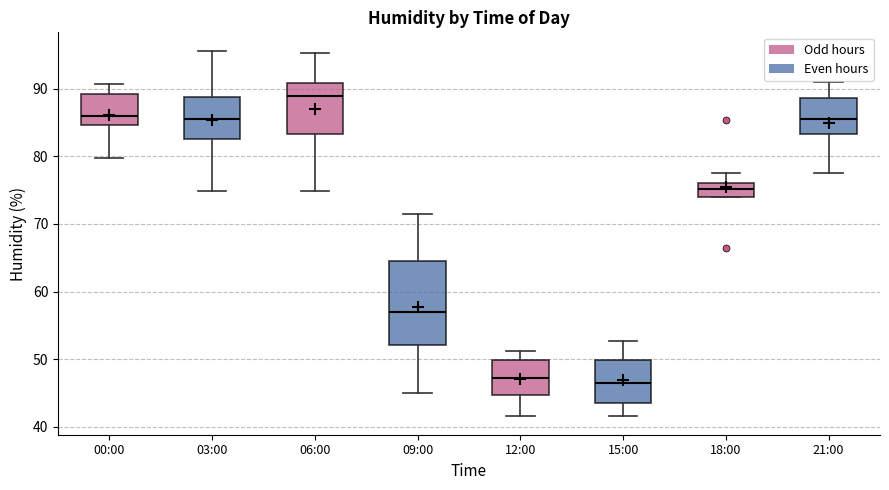

Which box is the tallest, from its lower edge to its upper edge?

09:00